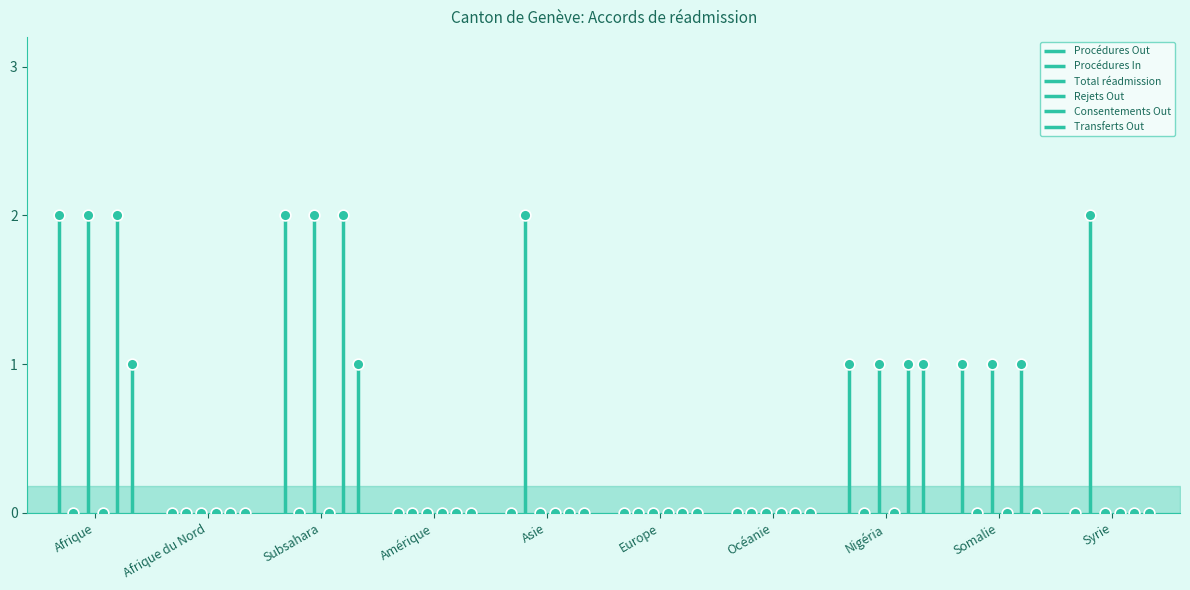

Which series has the widest spread of Y values?

Procédures Out